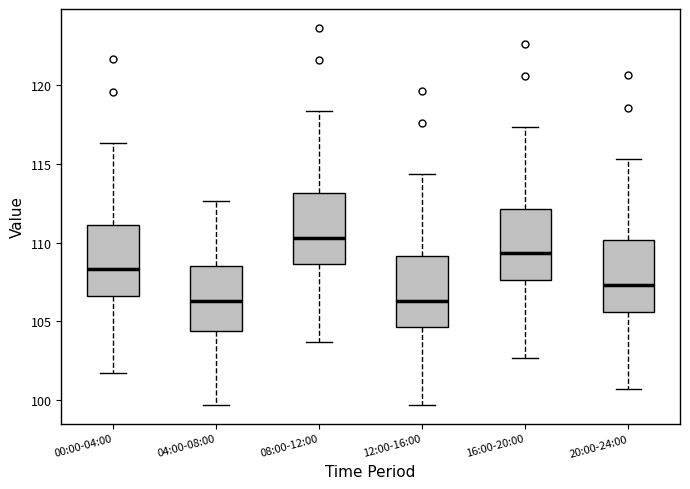

Which box's median line is the highest?

08:00-12:00